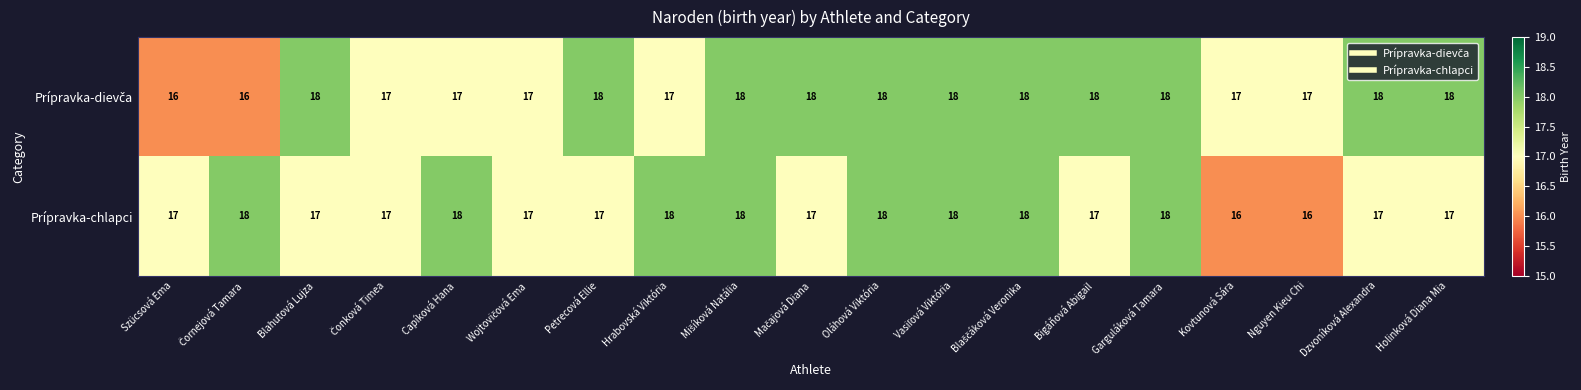

What is the smallest value displayed?

16